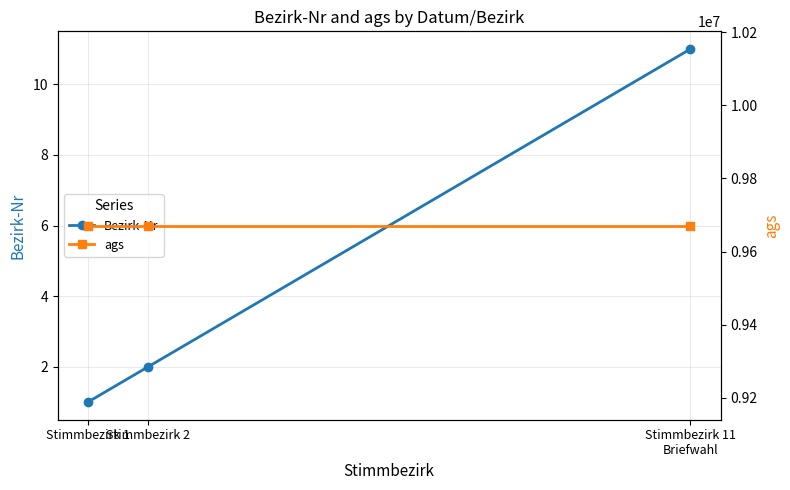

What are all the series names shown in the legend?

Bezirk-Nr, ags